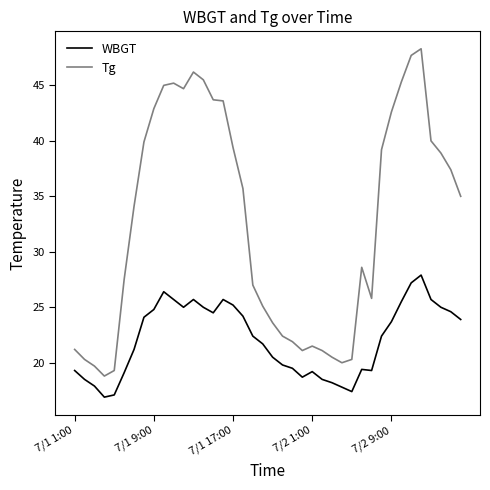

What is the difference between the maximum and minimum values in the Tg series?

29.5